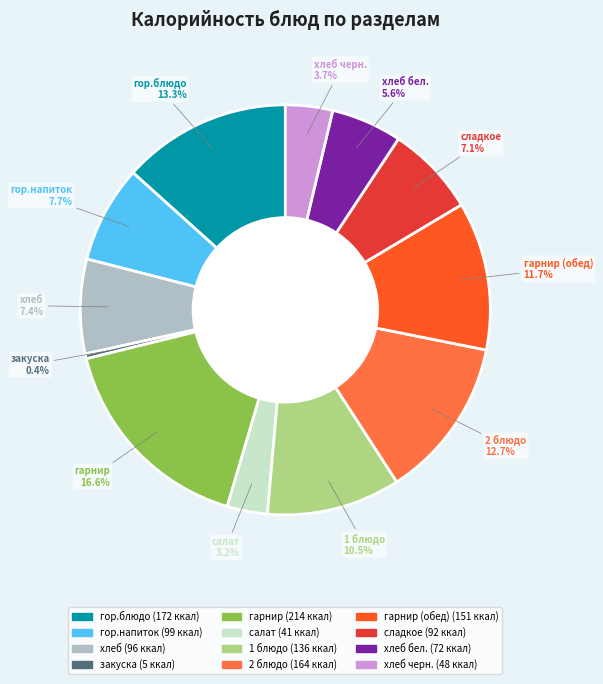

Is гор.напиток the majority of the pie?

No